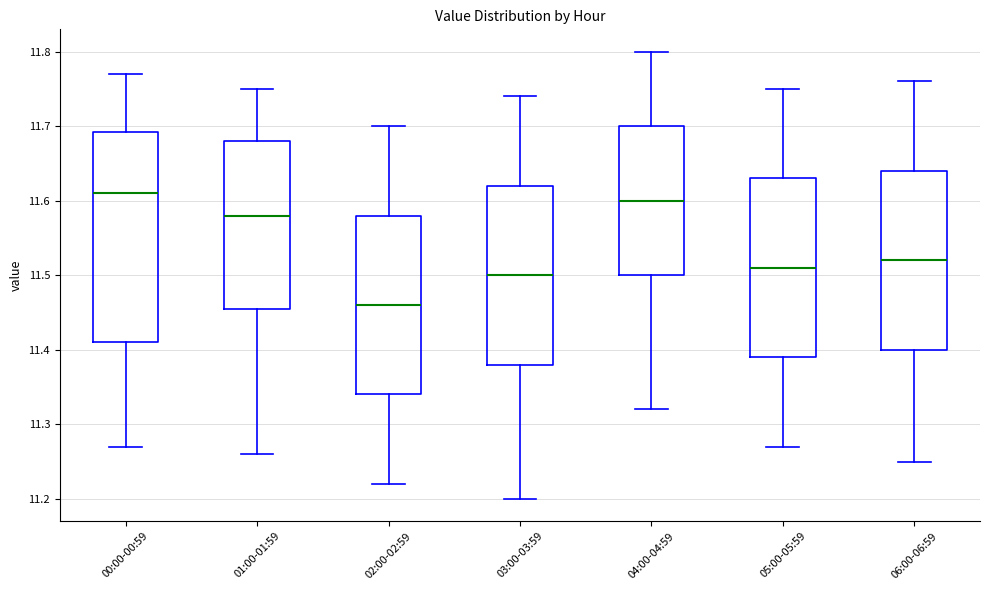

Reading left to right, transcribe this box plot: for each box, give where its median line is, the range the box spans, and where its two whiskers end, as read against the y-axis. The values are not printed on the chart, so give them approximately, as read against the axis.

00:00-00:59: median 11.61, box 11.41 to 11.69, whiskers 11.27 to 11.77
01:00-01:59: median 11.58, box 11.46 to 11.68, whiskers 11.26 to 11.75
02:00-02:59: median 11.46, box 11.34 to 11.58, whiskers 11.22 to 11.70
03:00-03:59: median 11.50, box 11.38 to 11.62, whiskers 11.20 to 11.74
04:00-04:59: median 11.60, box 11.50 to 11.70, whiskers 11.32 to 11.80
05:00-05:59: median 11.51, box 11.39 to 11.63, whiskers 11.27 to 11.75
06:00-06:59: median 11.52, box 11.40 to 11.64, whiskers 11.25 to 11.76